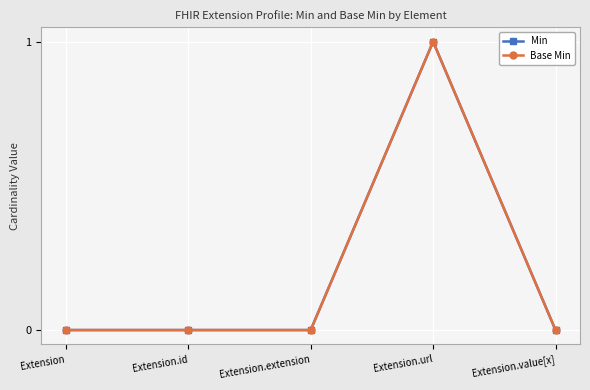

What is the difference between the Base Min values at Extension.url and Extension.value[x]?

1